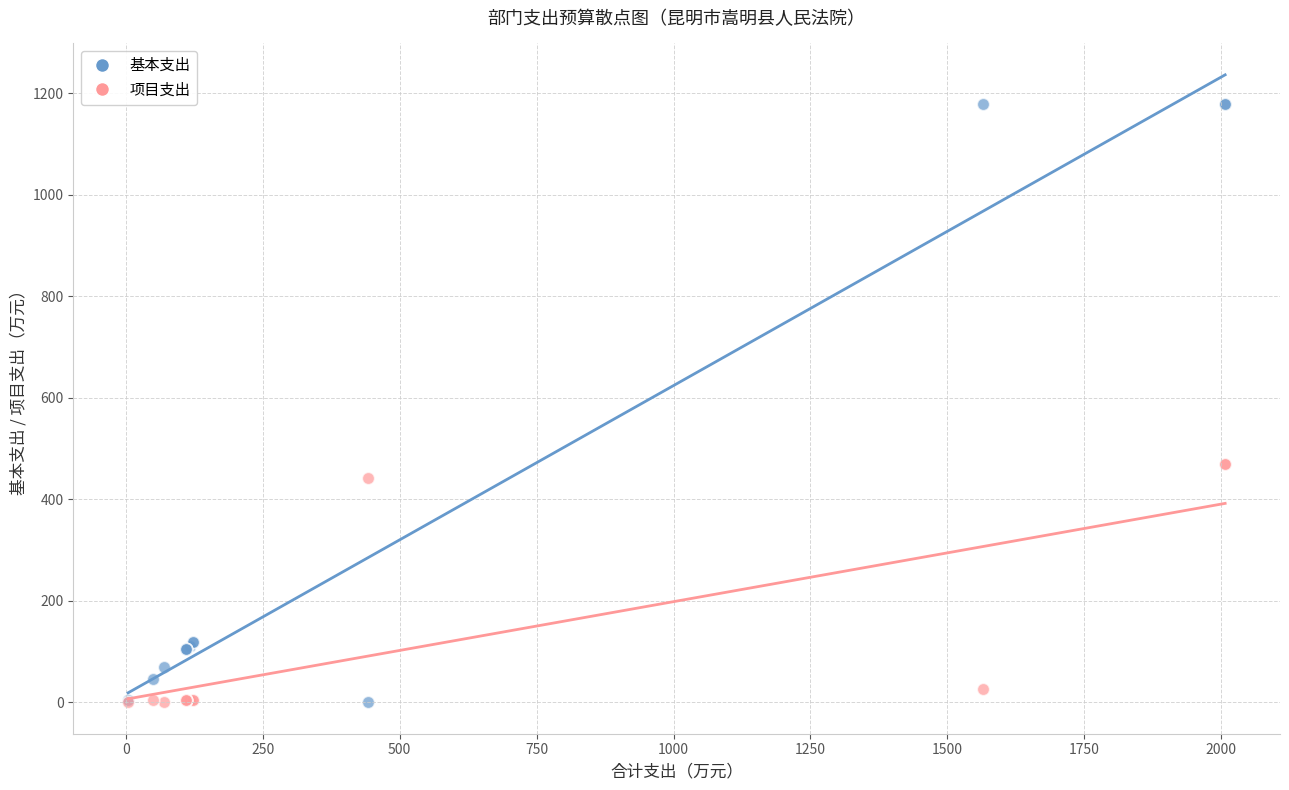

Which series reaches the maximum Y coordinate?

基本支出